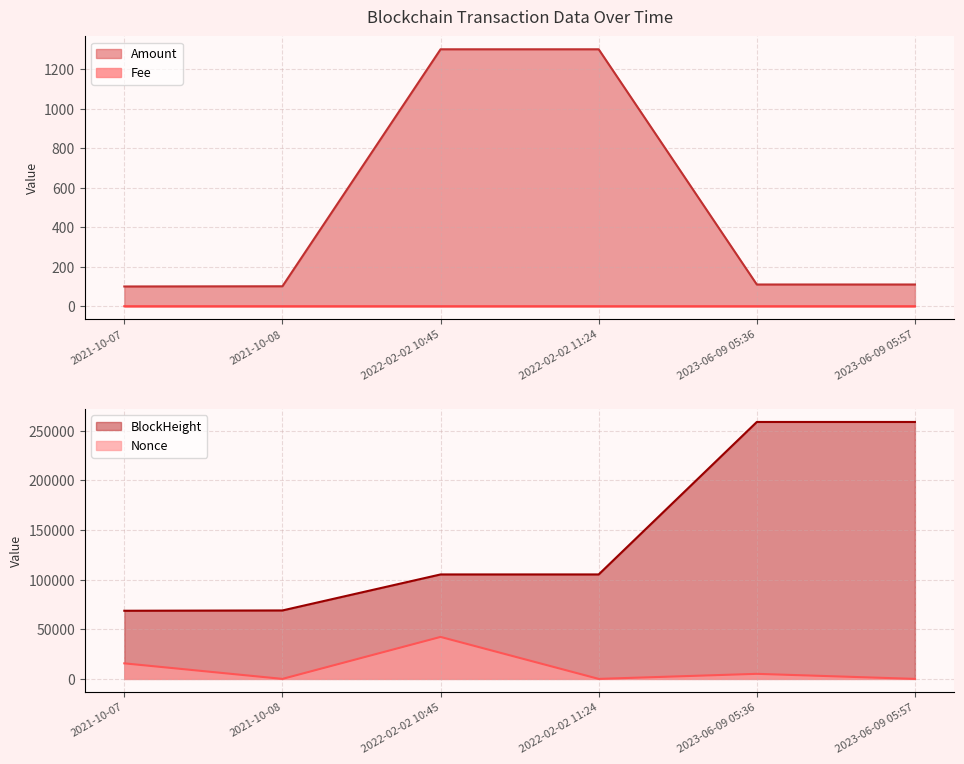

How many data points in BlockHeight are above 105280?

2